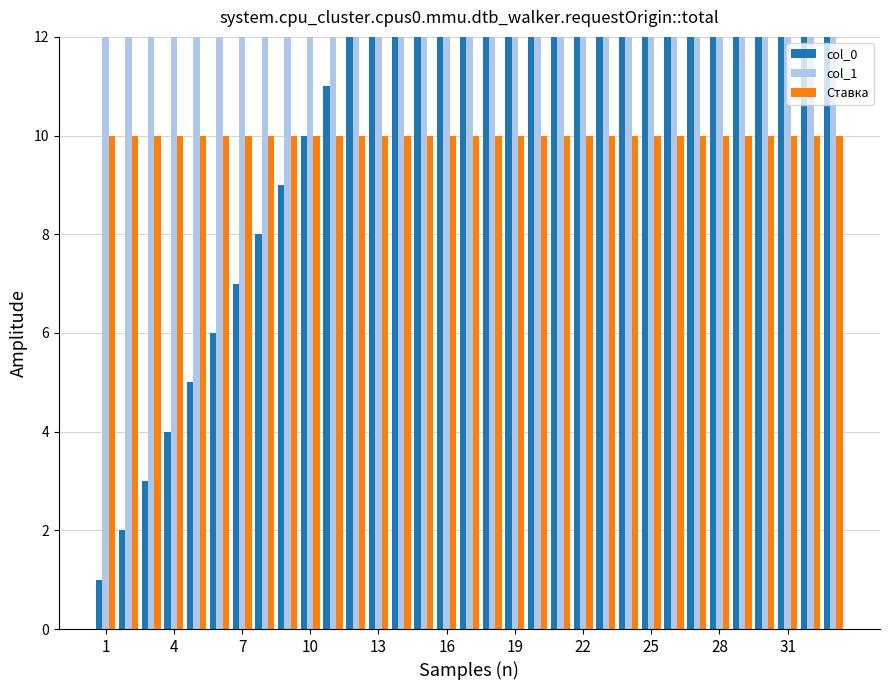

Which series has the widest spread of values?

col_0